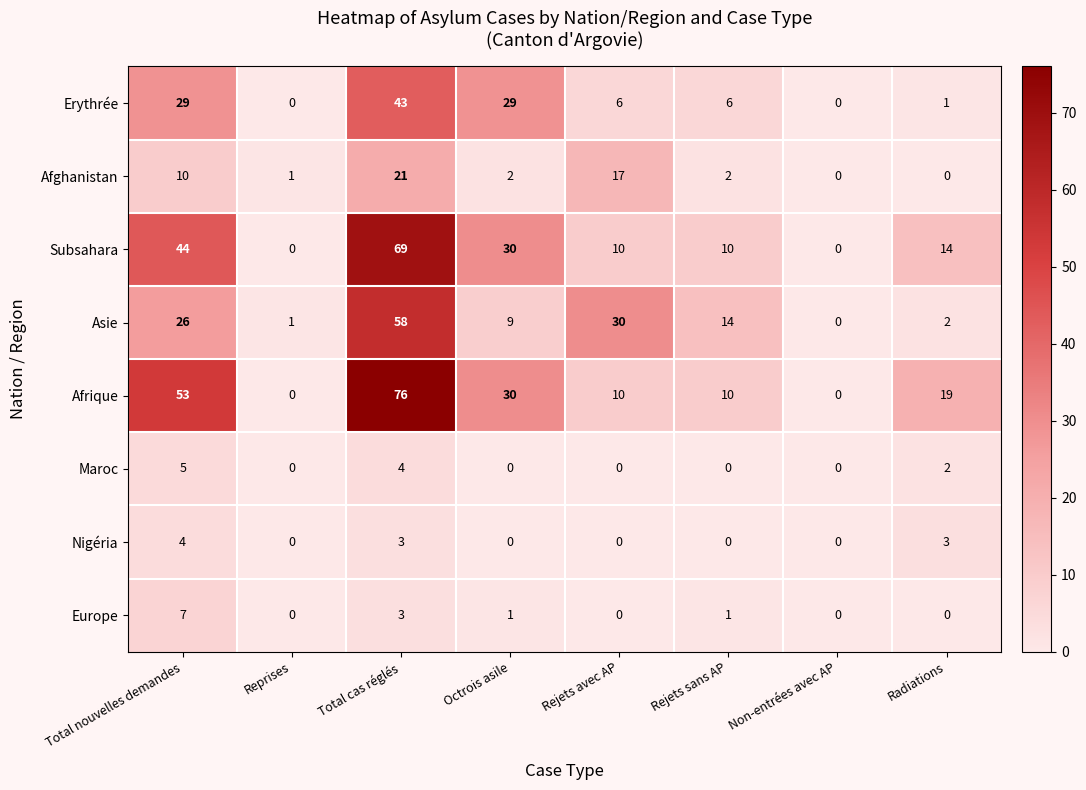

Which series has the largest range (max minus min)?

Afrique